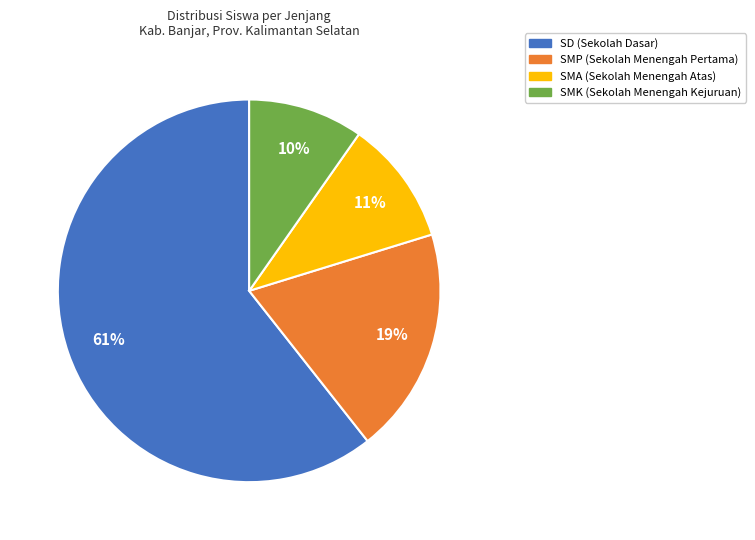

Does any single category account for the majority?

Yes